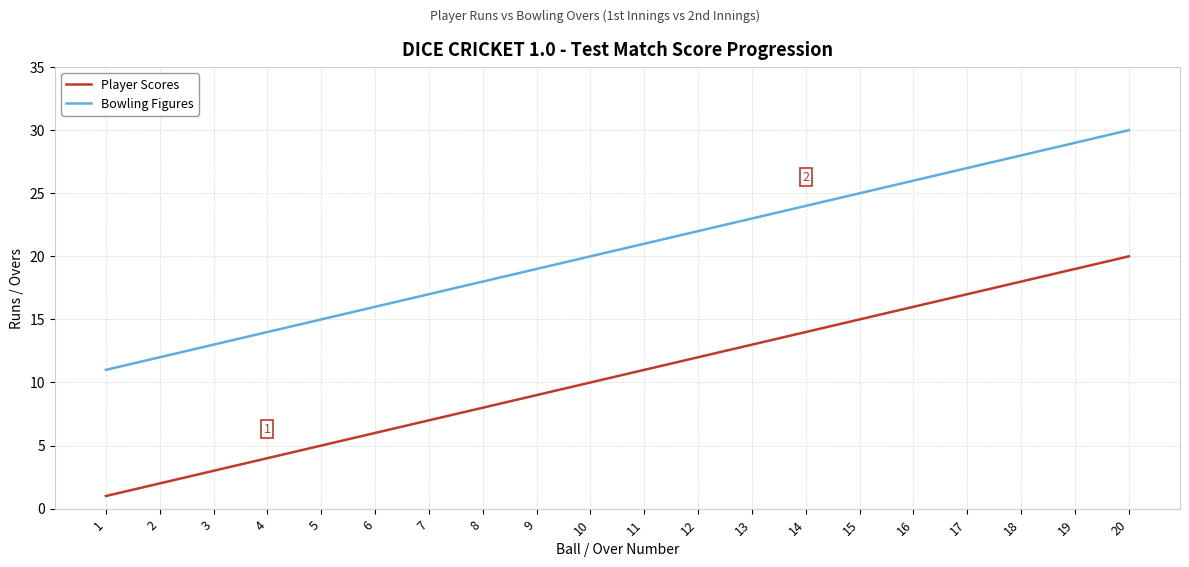

True or false: Bowling Figures and Player Scores intersect in this chart.

False